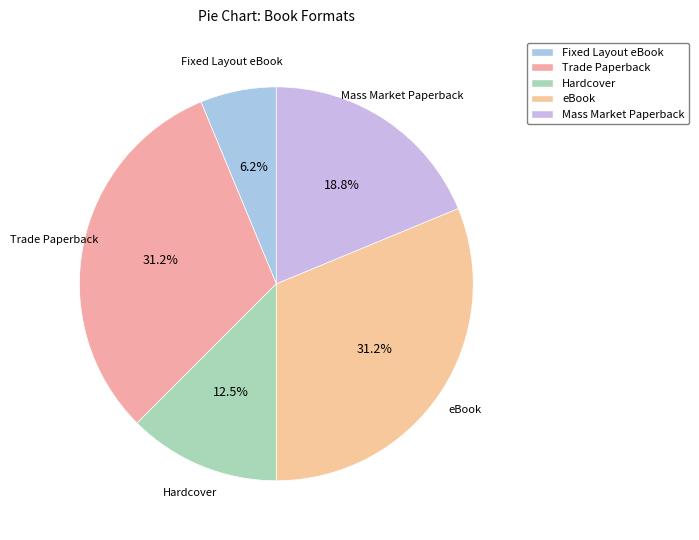

How many segments does this pie chart have?

5